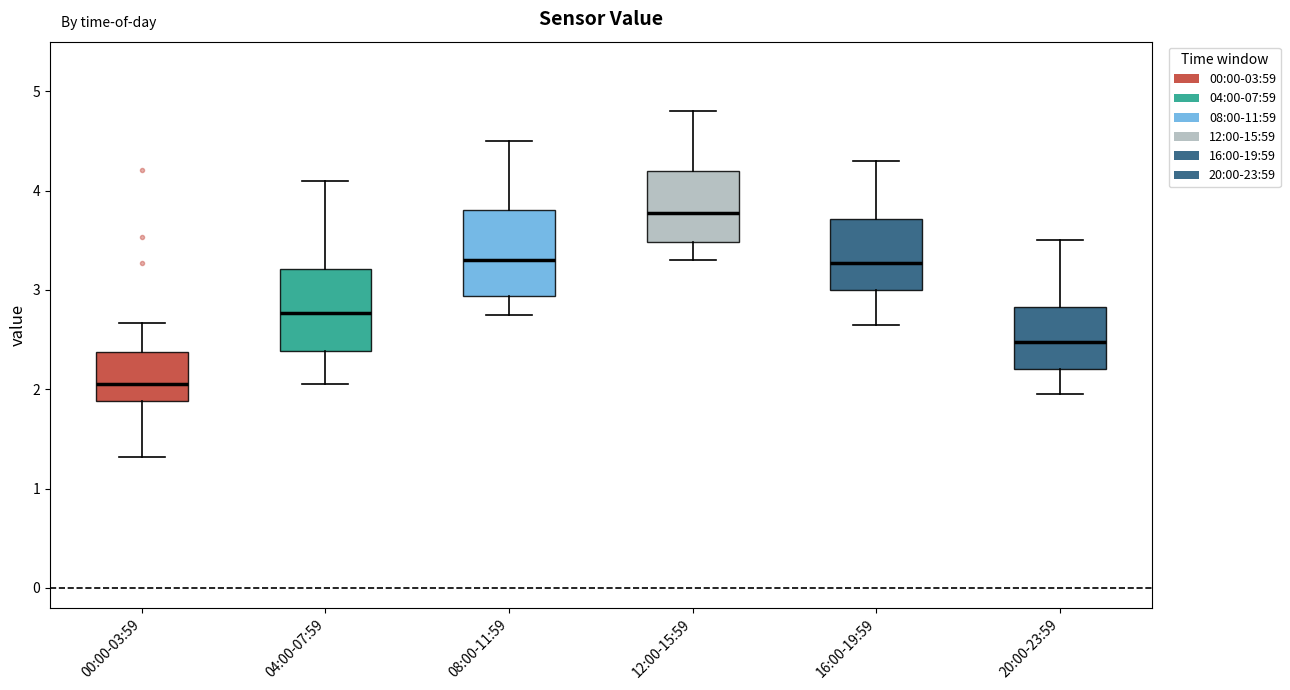

Which box's median line is the lowest?

00:00-03:59